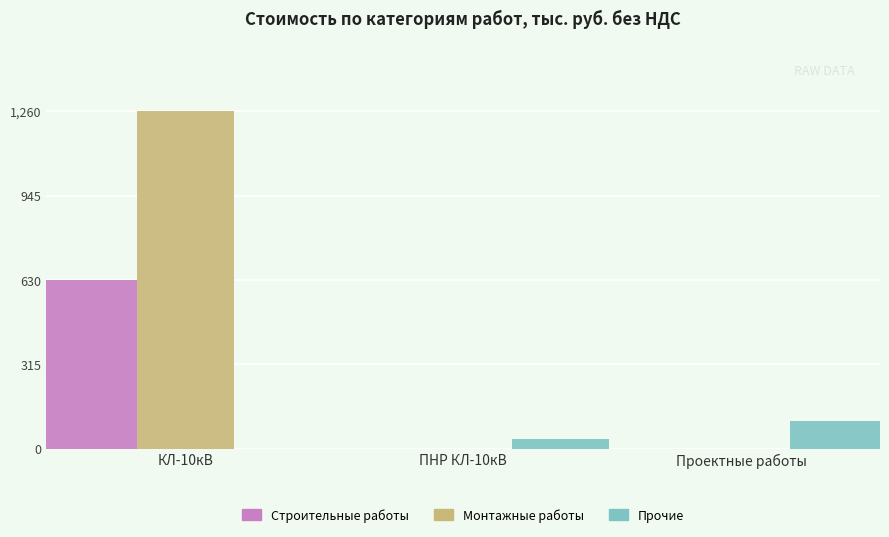

At which category is the sum across all series the highest?

КЛ-10кВ